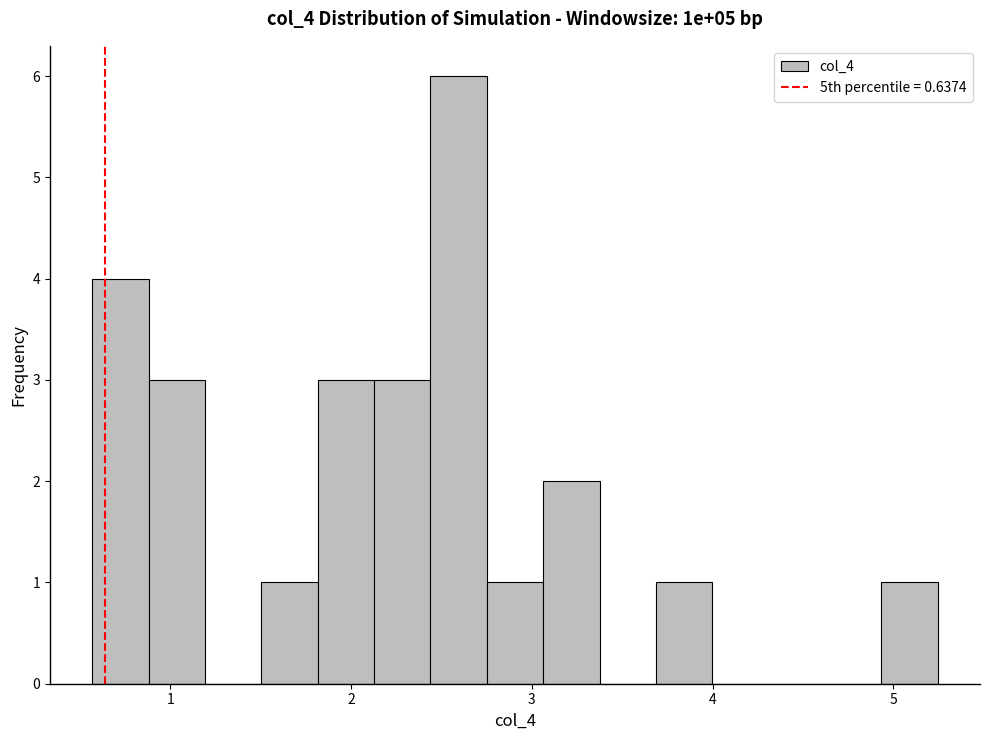

Around what value on the x-axis is the tallest bar? Give the approximate position of its centre, as read against the axis.

2.6